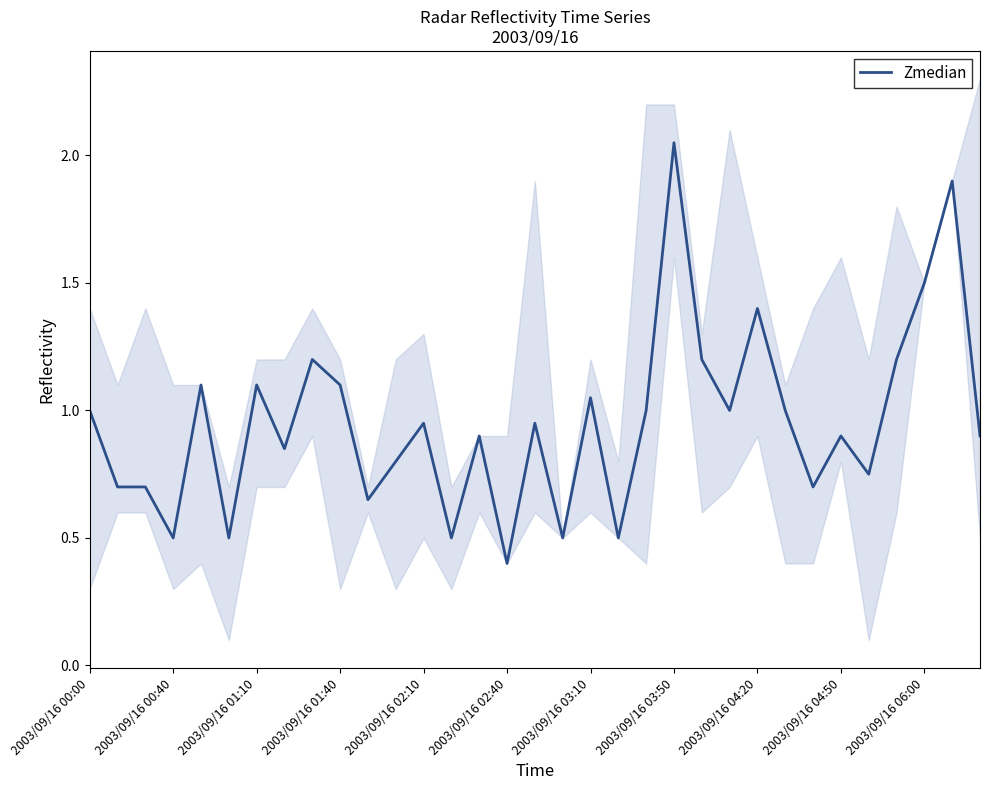

Which category has the highest value in the Zmedian series?

2003/09/16 03:50